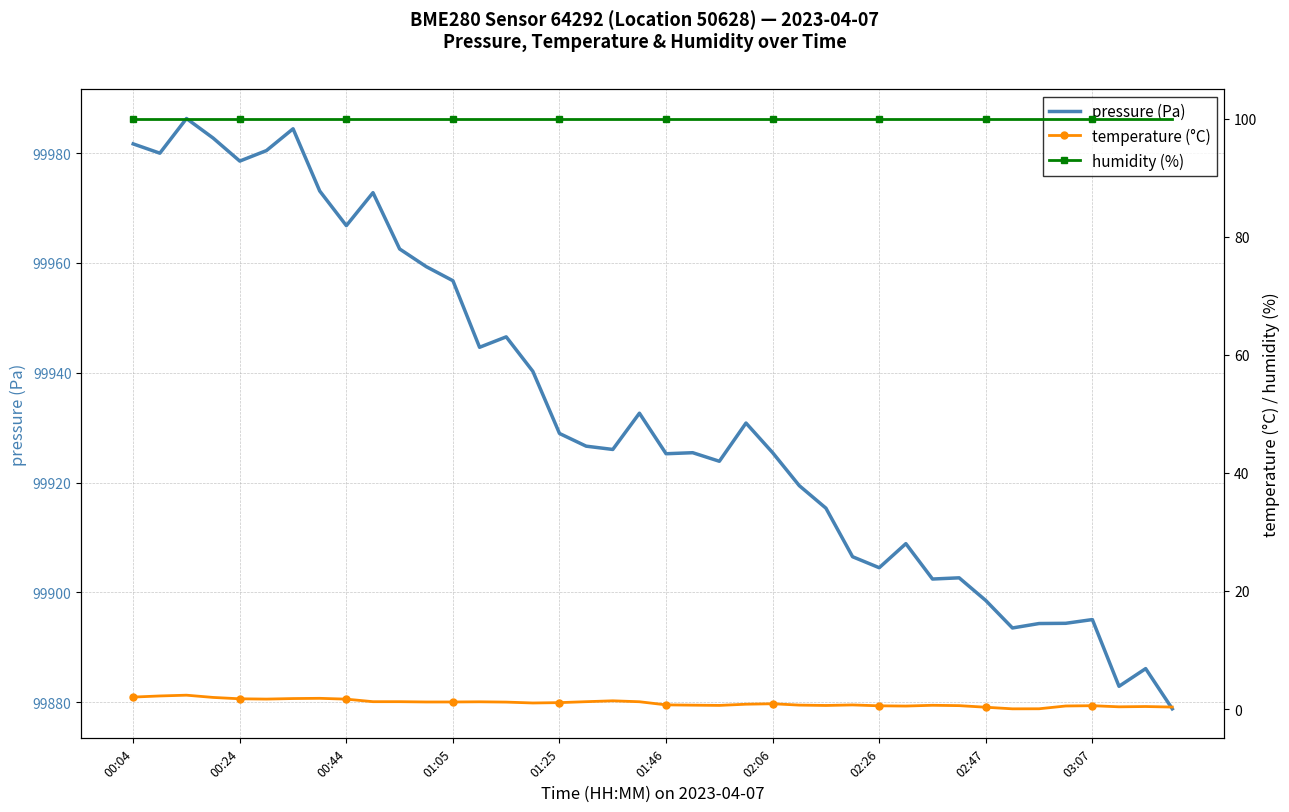

Is the value of humidity (%) at 36 greater than the value of pressure (Pa) at 34?

No